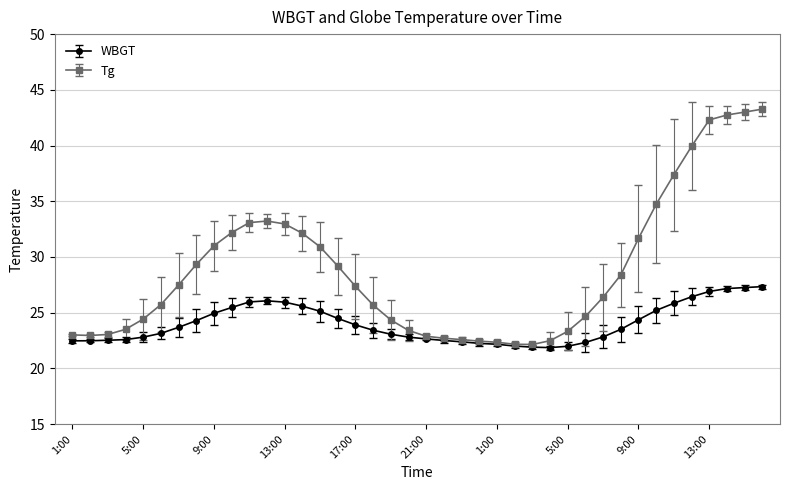

What is the value of the WBGT point at the 1st from the left?

22.5